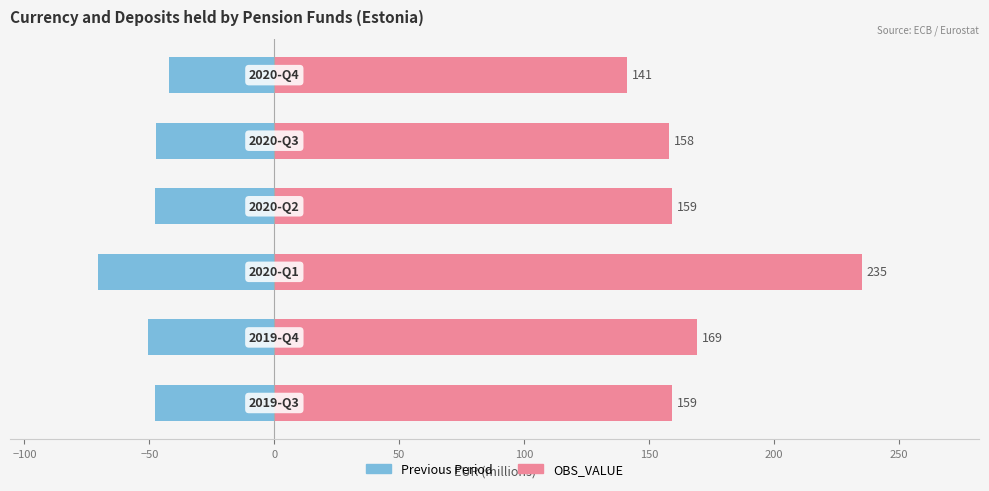

Does the chart contain stacked bars?

No